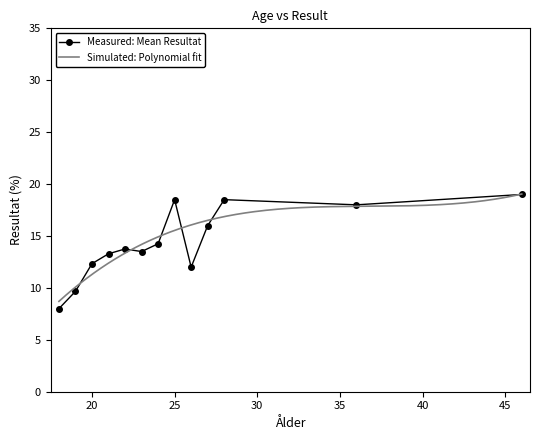

Which has a higher value, 22 or 20?

22